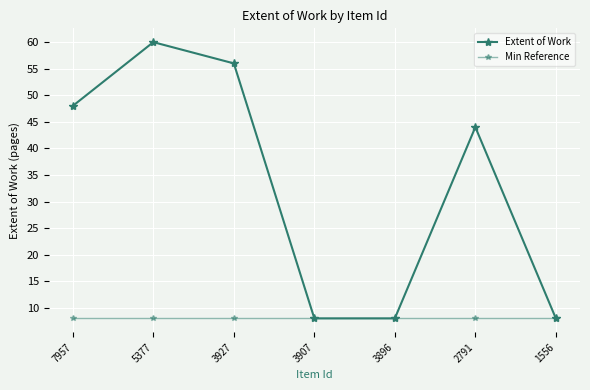

Rank the categories by Min Reference value from highest to lowest.

7957, 5377, 3927, 3907, 3896, 2791, 1556